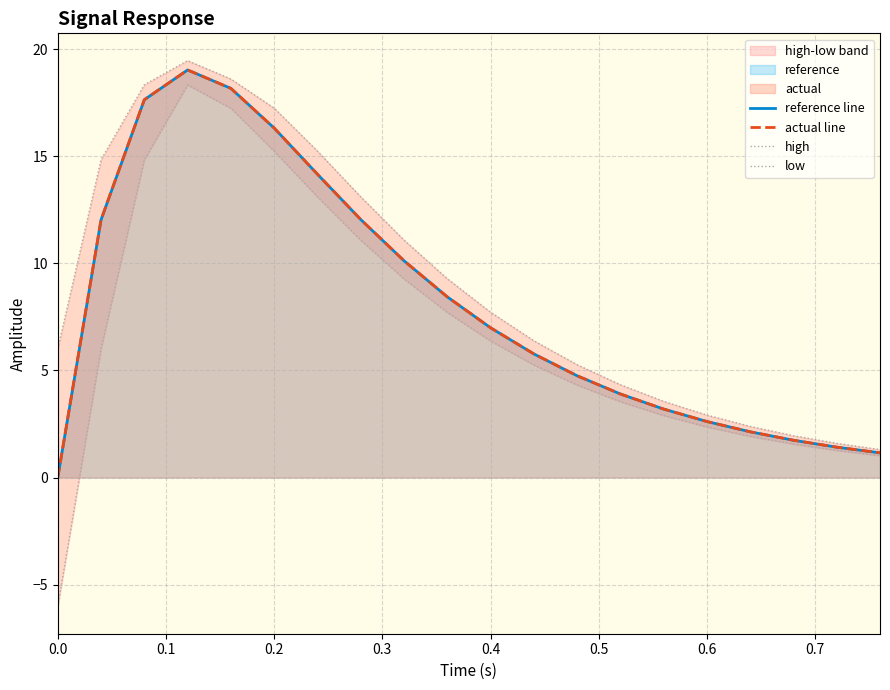

True or false: high and reference line cross at least once.

False